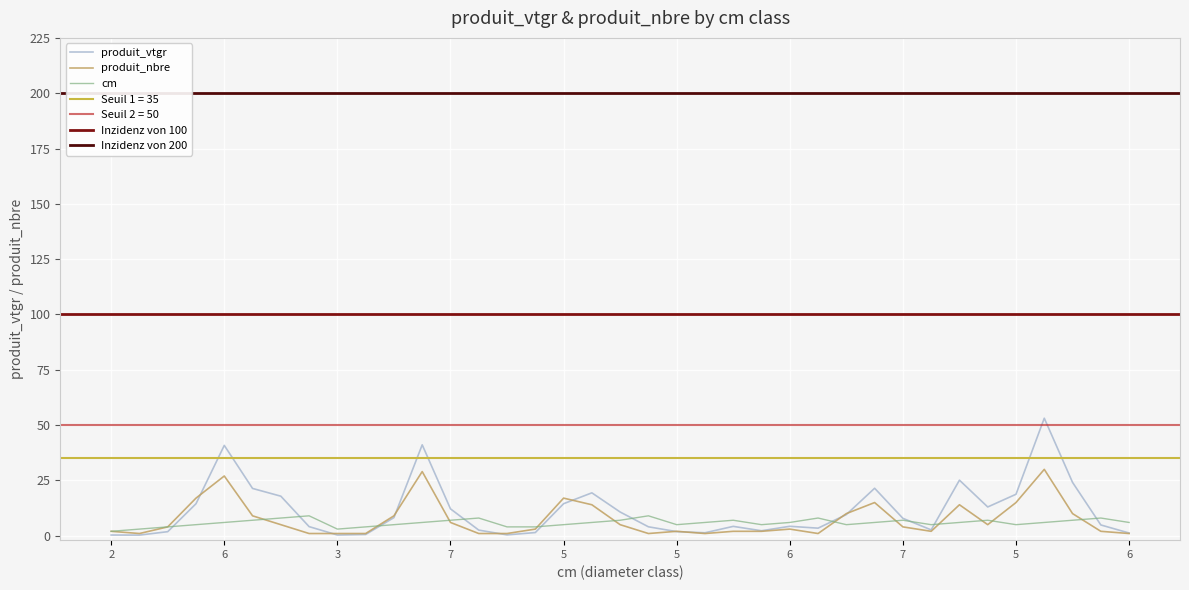

The value of cm at 13 is 8.0. True or false?

True